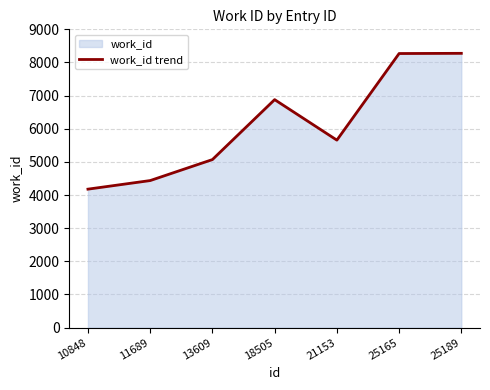

What is the greatest value displayed?

8276